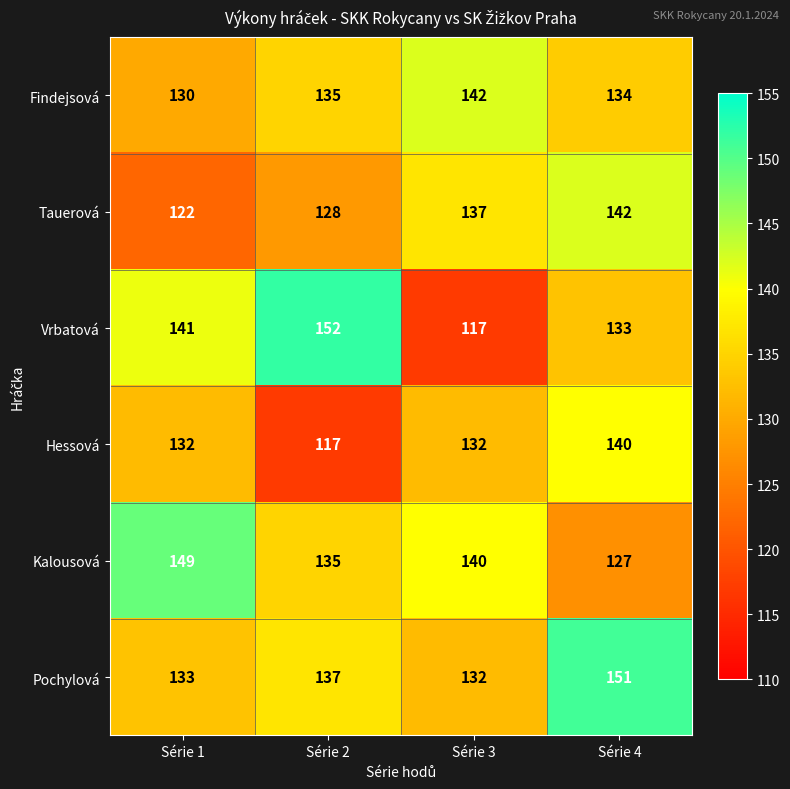

Reading right to left, what are all the values shown in this chart?

Findejsová: 134	142	135	130
Tauerová: 142	137	128	122
Vrbatová: 133	117	152	141
Hessová: 140	132	117	132
Kalousová: 127	140	135	149
Pochylová: 151	132	137	133